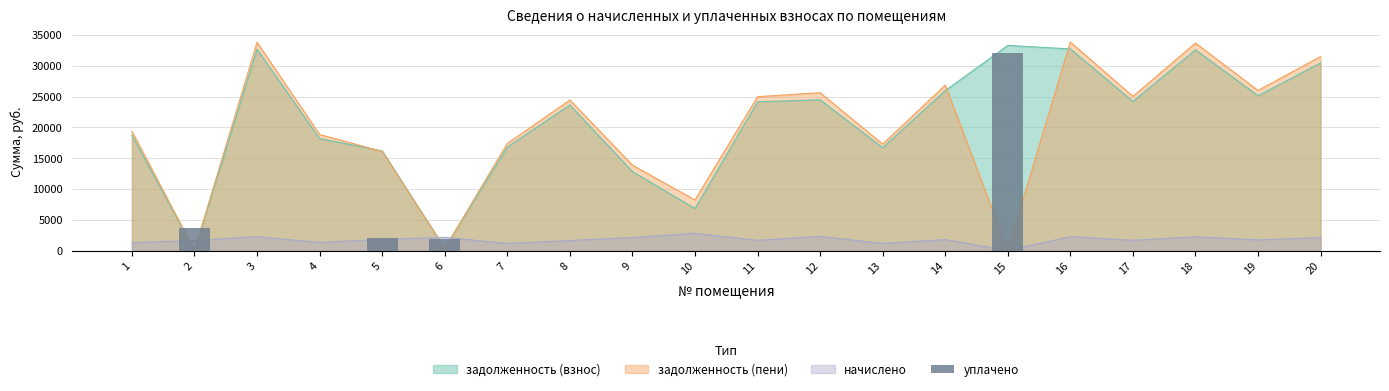

True or false: the data shows 1106.0 at 6.

False